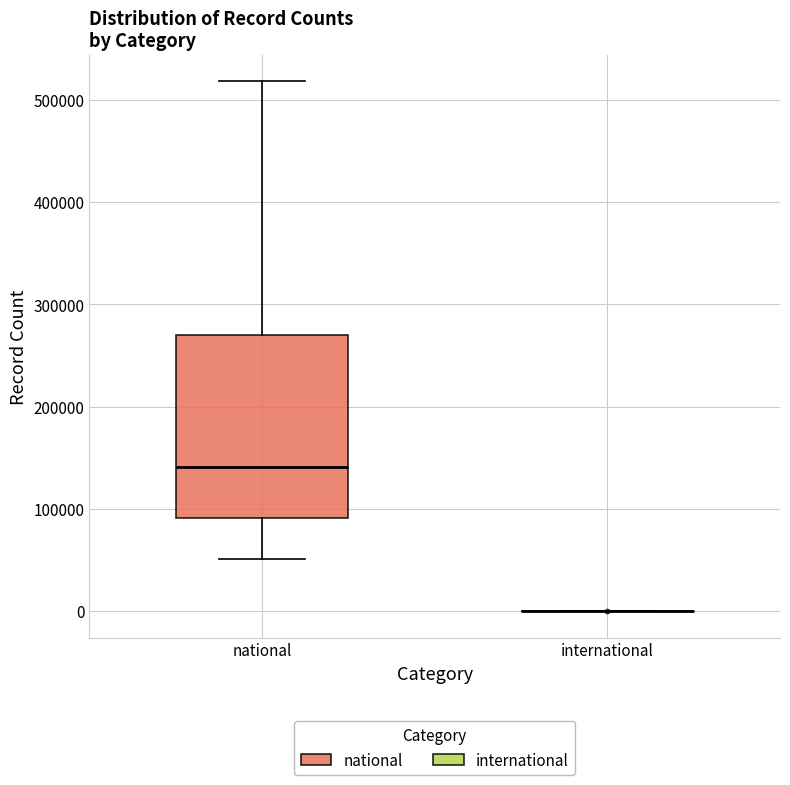

Which box is the tallest, from its lower edge to its upper edge?

national